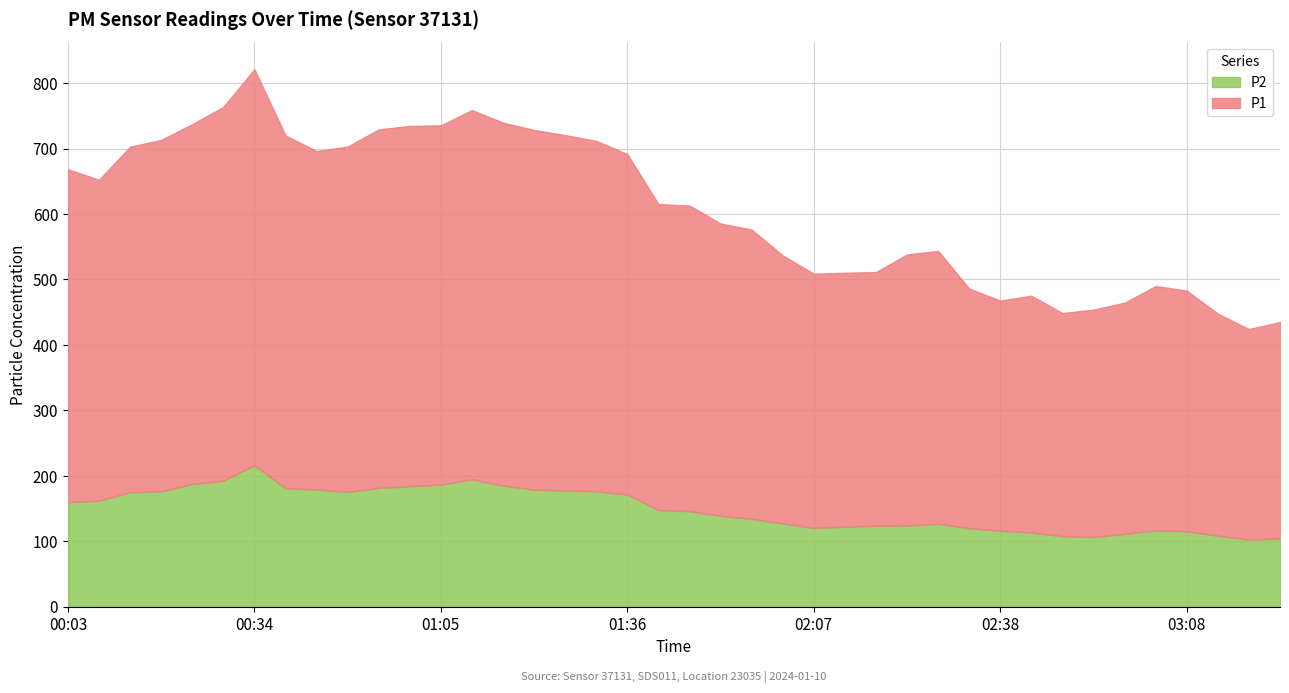

Is the value of P2 at 01:56 greater than the value of P1 at 00:19?

No